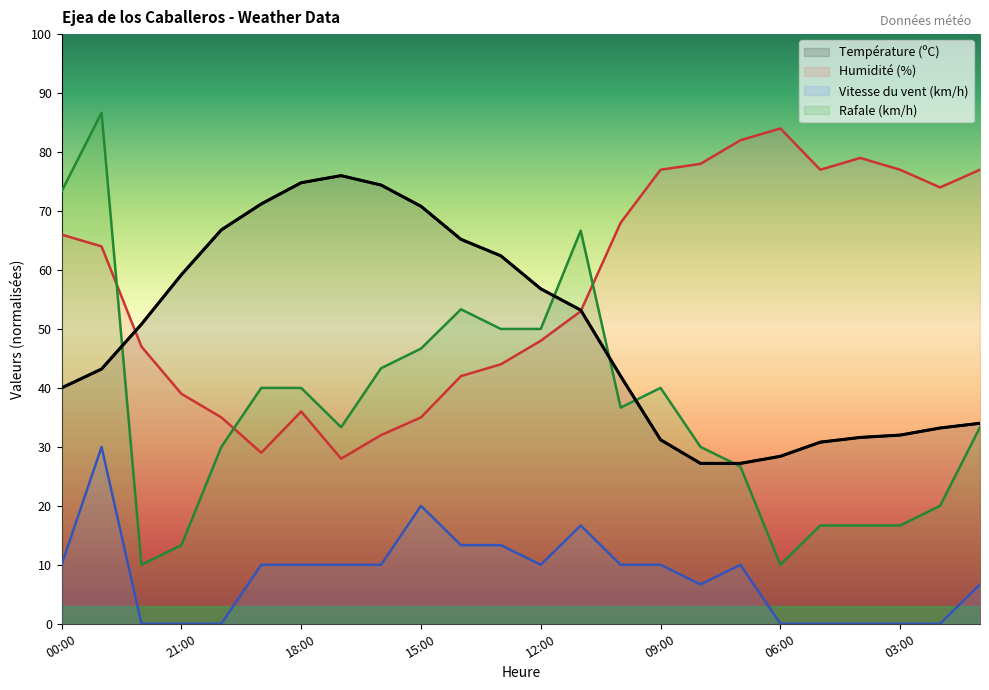

What is the label of the 4th point from the left?

21:00